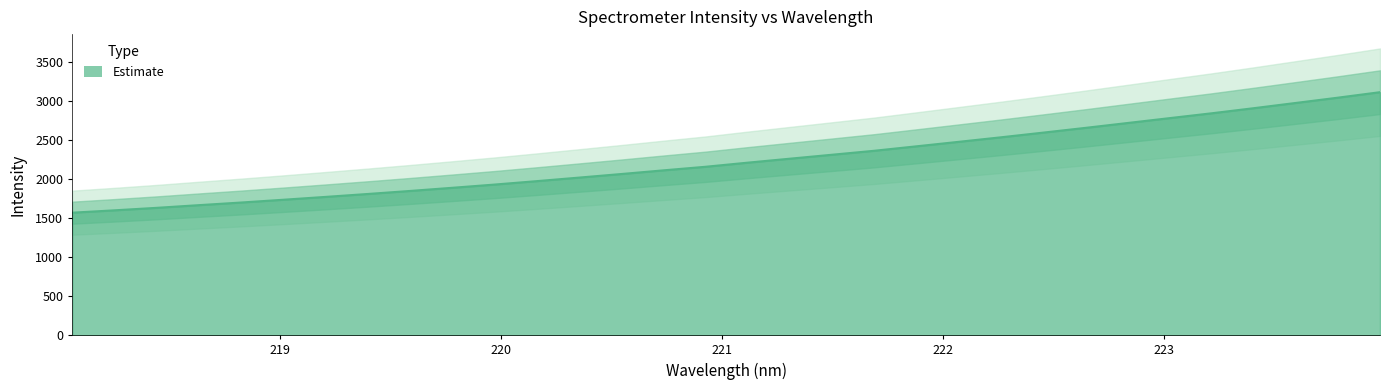

What is the change in value from 220.7354 to 223.5987?

+864.4